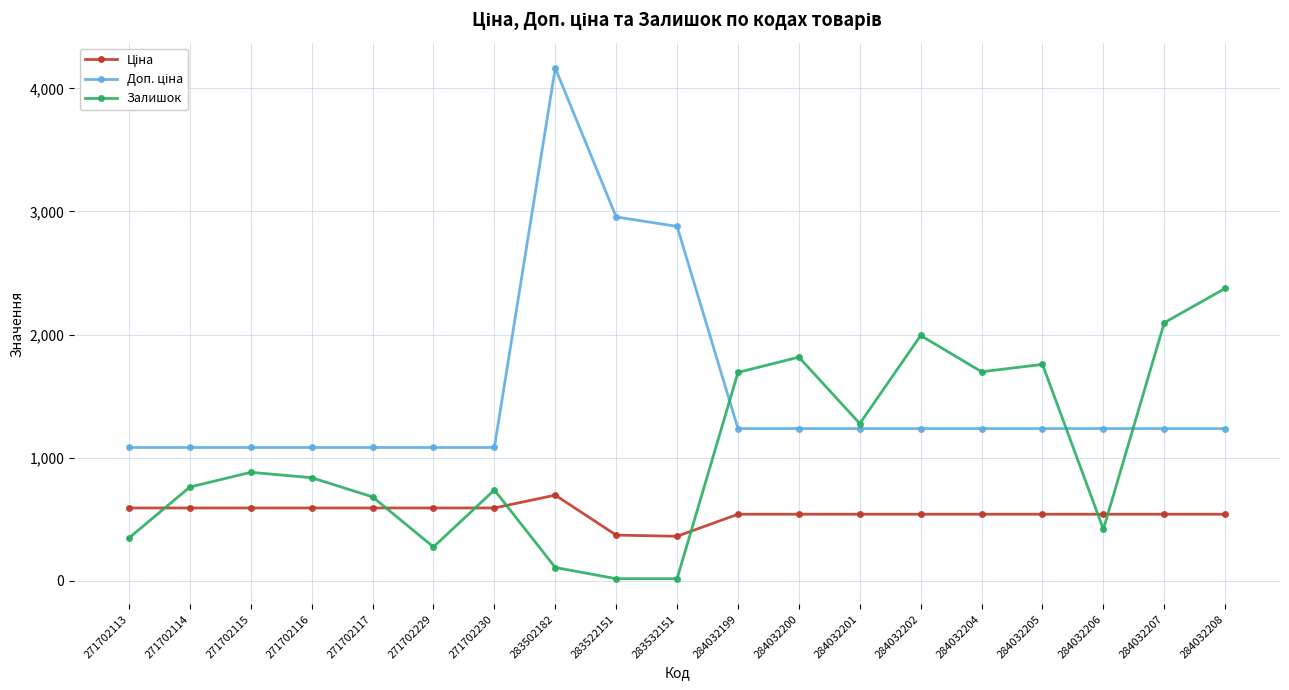

What value does the Залишок series have at 283502182?

106.0